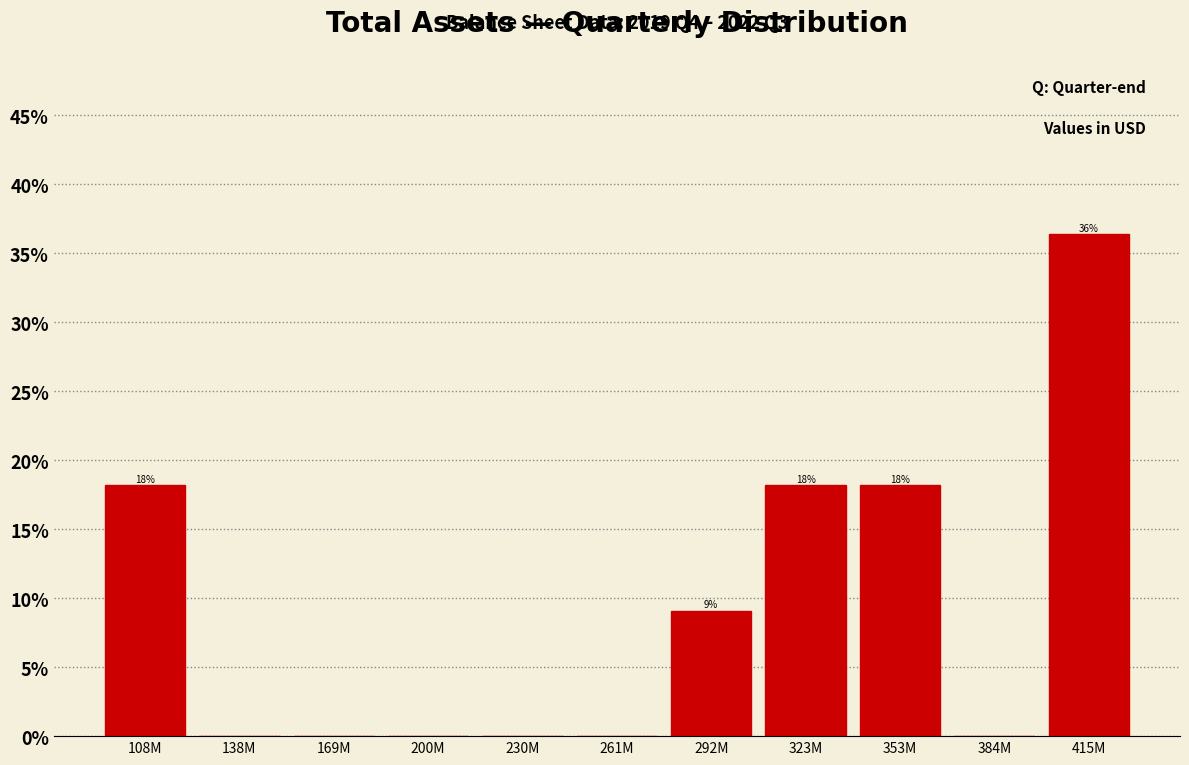

Reading left to right, what are all the values shown in this chart?

108M=18.2	138M=0.0	169M=0.0	200M=0.0	230M=0.0	261M=0.0	292M=9.1	323M=18.2	353M=18.2	384M=0.0	415M=36.4